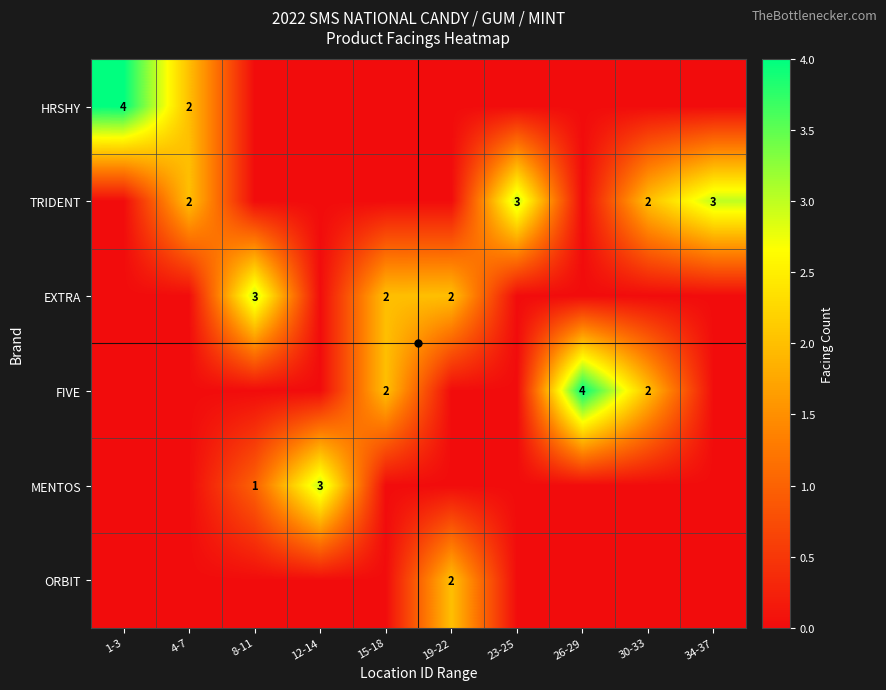

What is the sum of all MENTOS values?

4